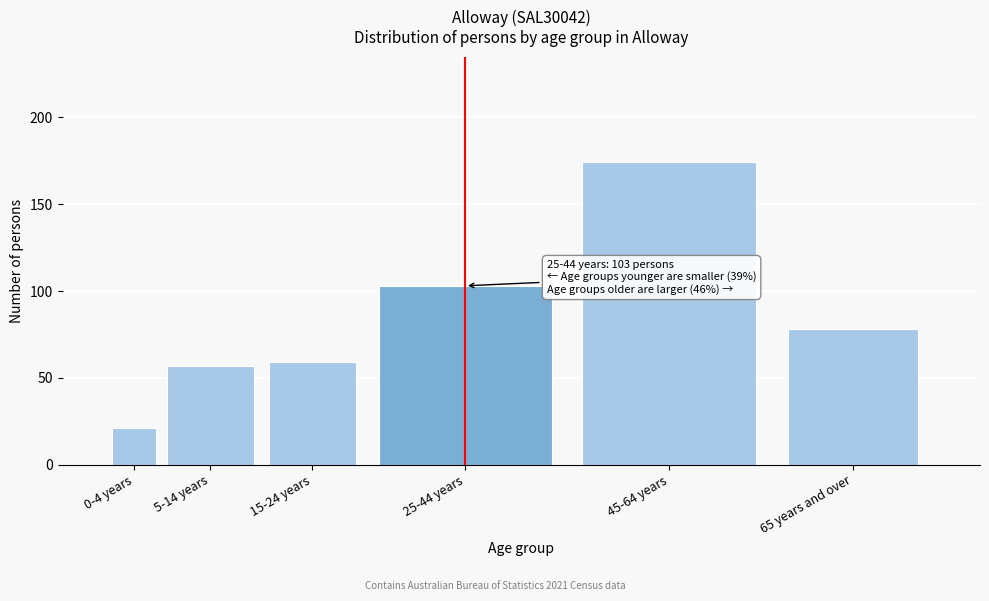

Reading left to right, what are all the values shown in this chart?

21	57	59	103	174	78